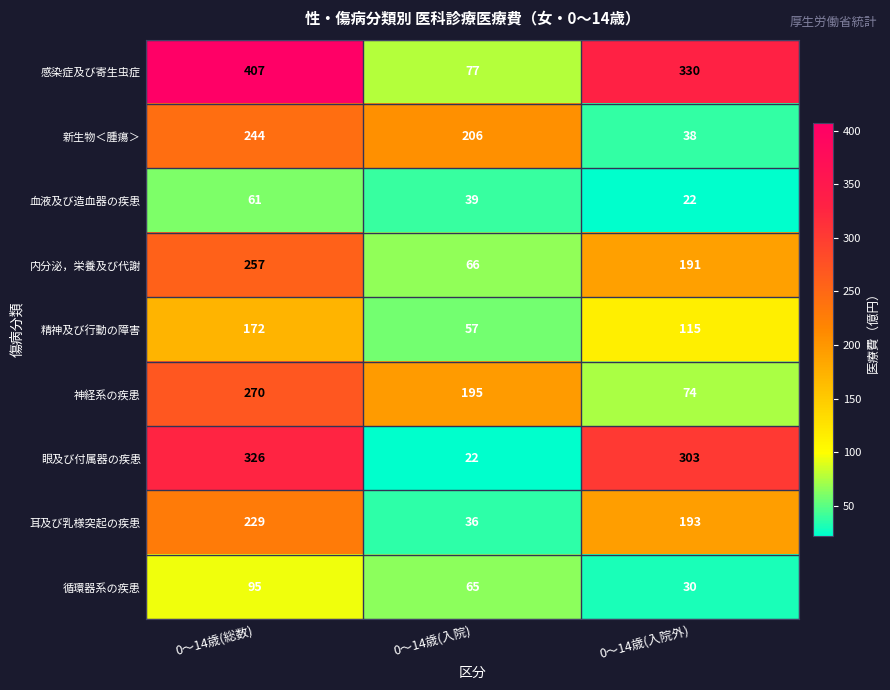

What is the spread (max minus min) of values at 0～14歳(入院外)?

308